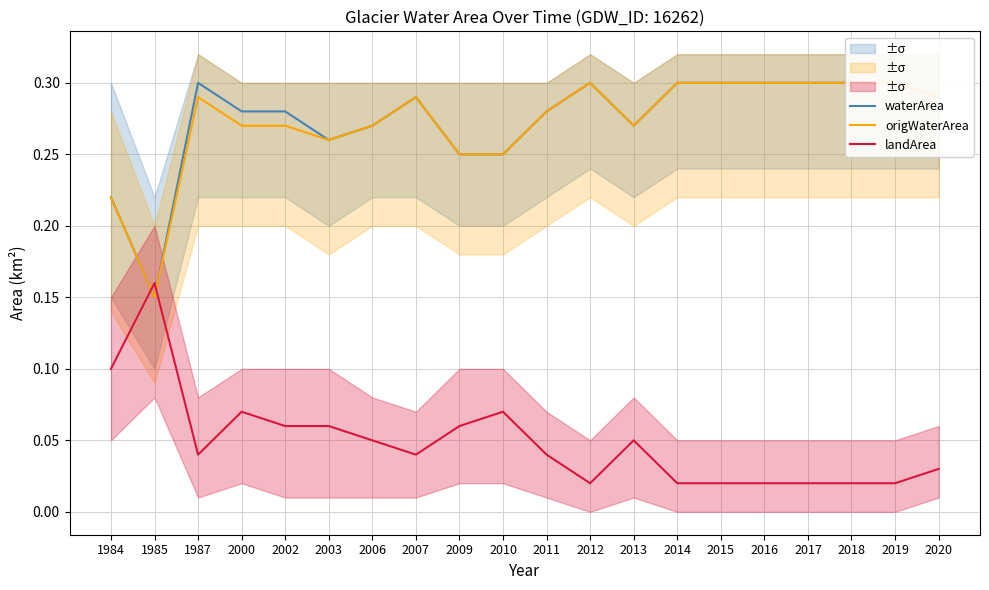

What is the difference between the highest and lowest values at 2020?

0.3